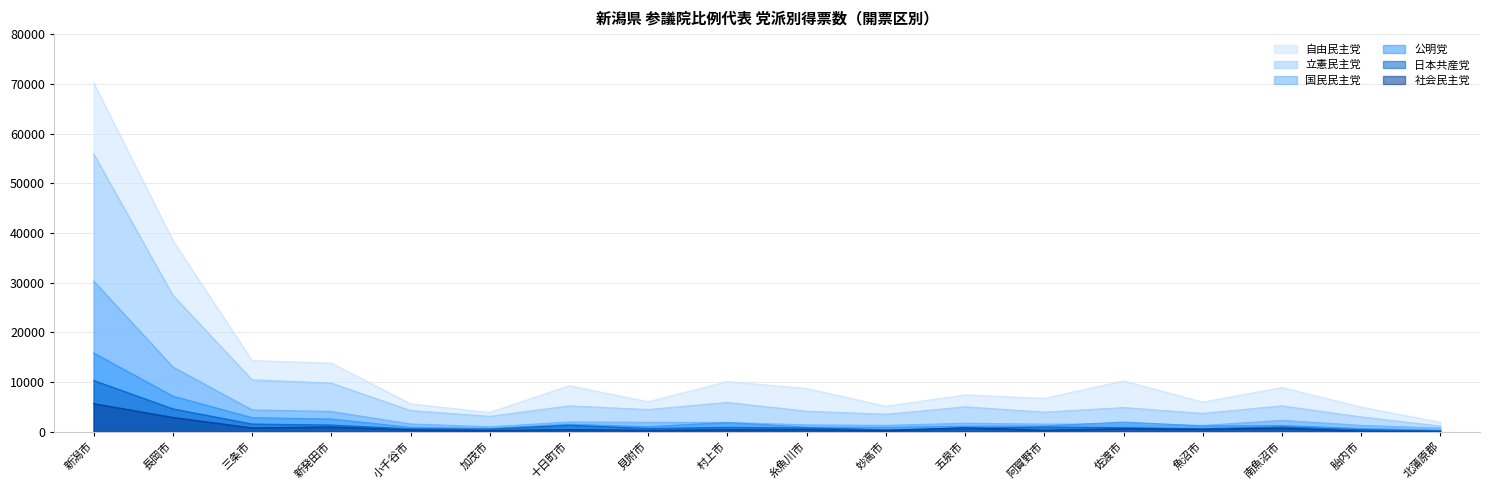

Which has a higher value, 新潟市 or 佐渡市?

新潟市